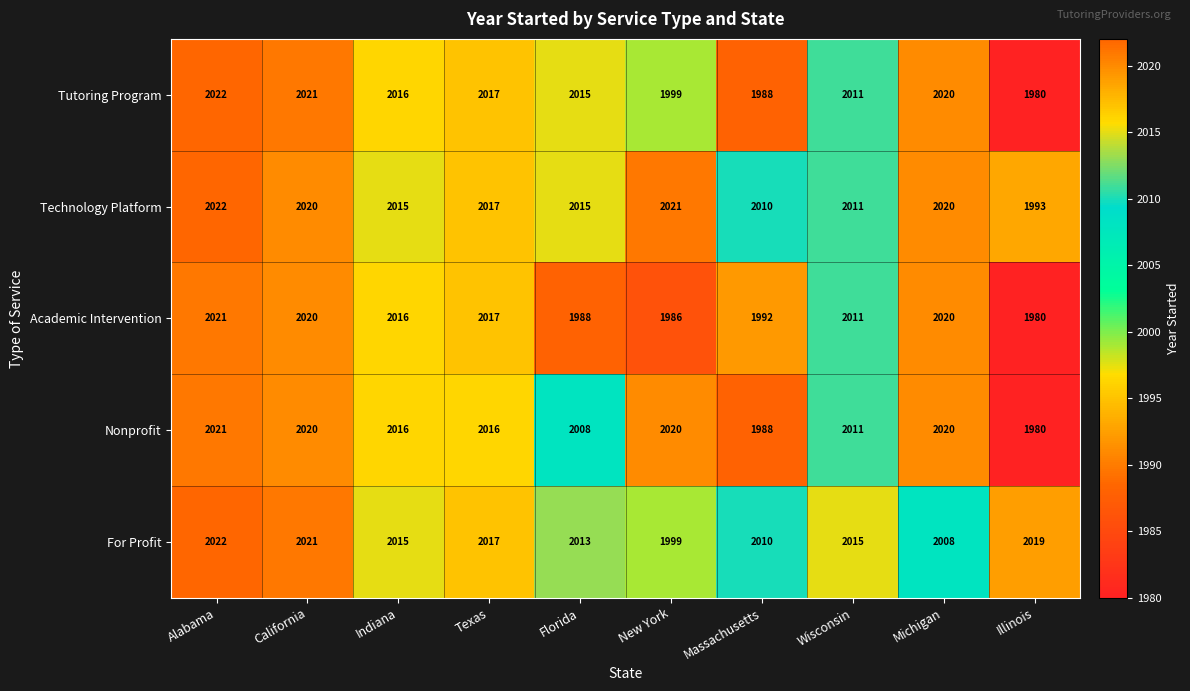

The Tutoring Program series shows 1988 at Massachusetts. True or false?

True